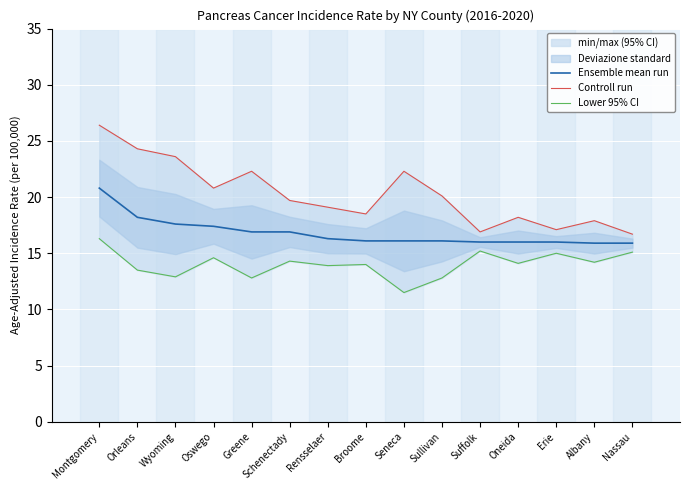

The Ensemble mean run series shows 6.8 at Oswego. True or false?

False